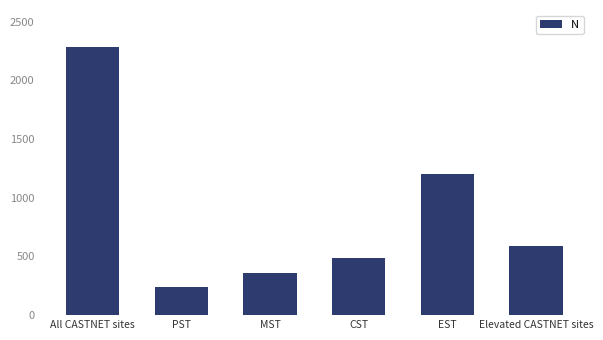

What is the change in value from MST to EST?

+841